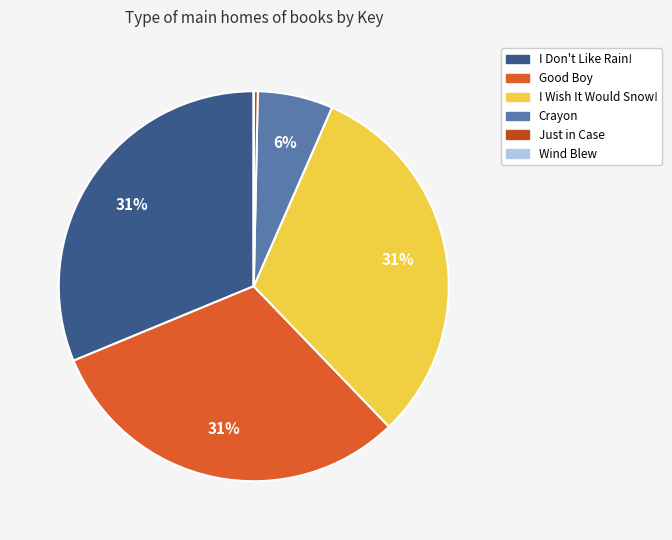

Is there any slice that represents more than half of the pie?

No